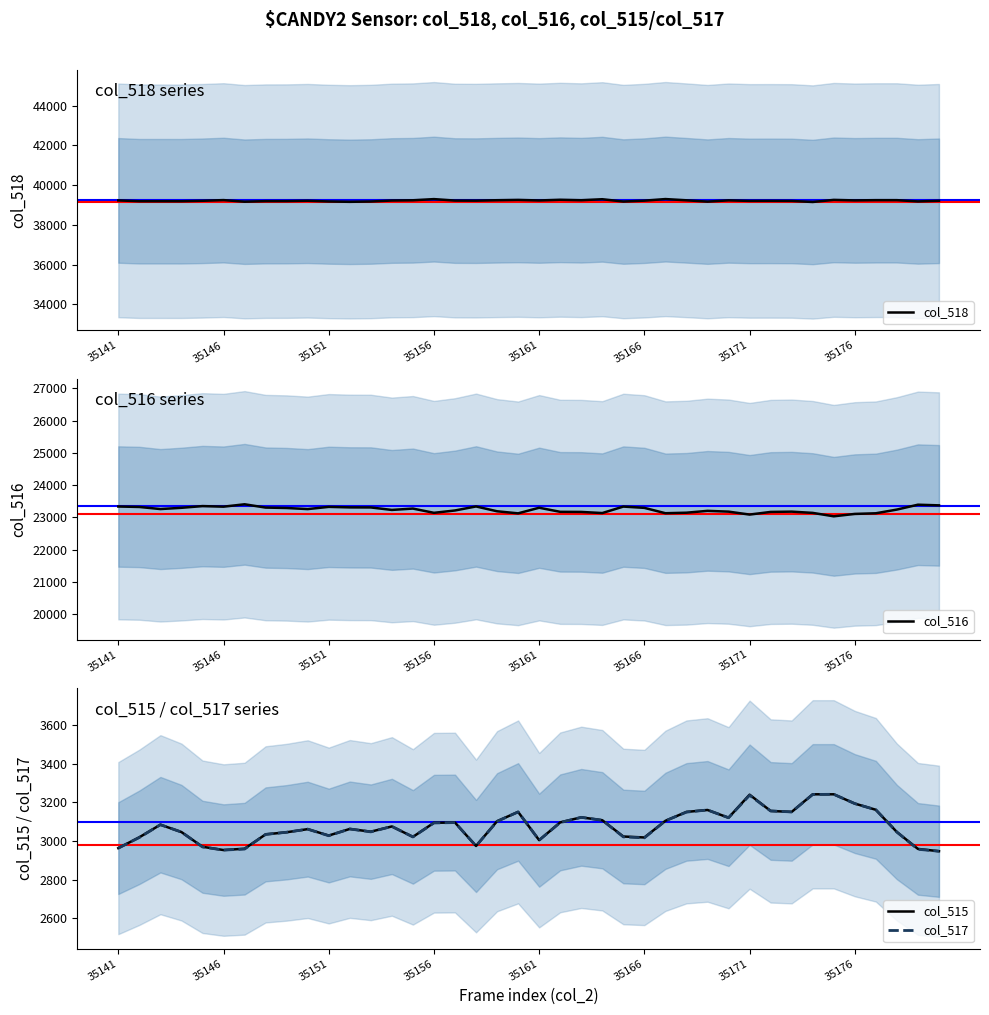

True or false: col_517 and col_518 intersect in this chart.

False